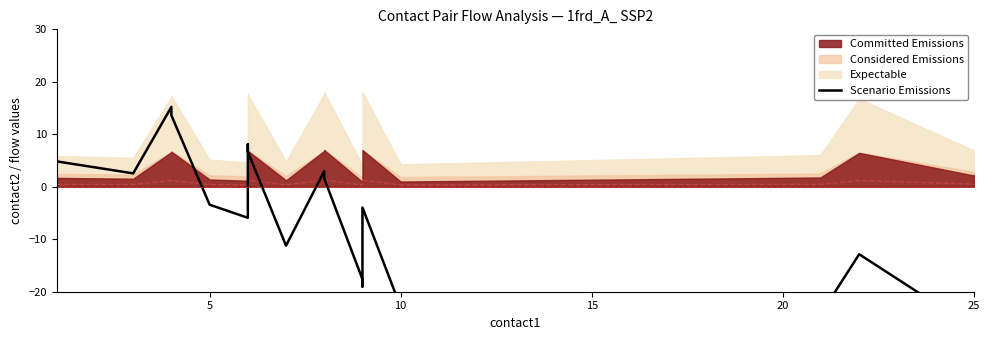

How many points are lower than both their immediate neighbors (excluding endpoints)?

6